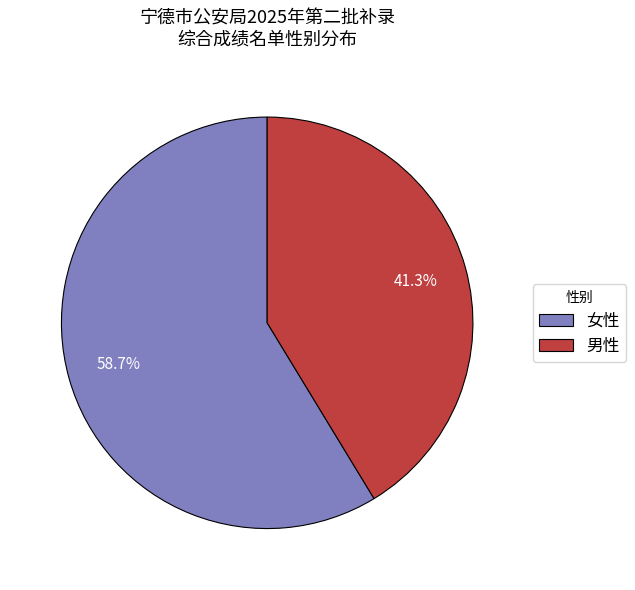

What percentage is the 女性 slice, to the nearest percent?

59%